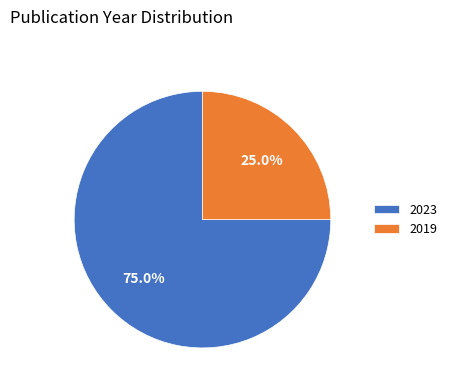

Which slice is the smallest?

2019